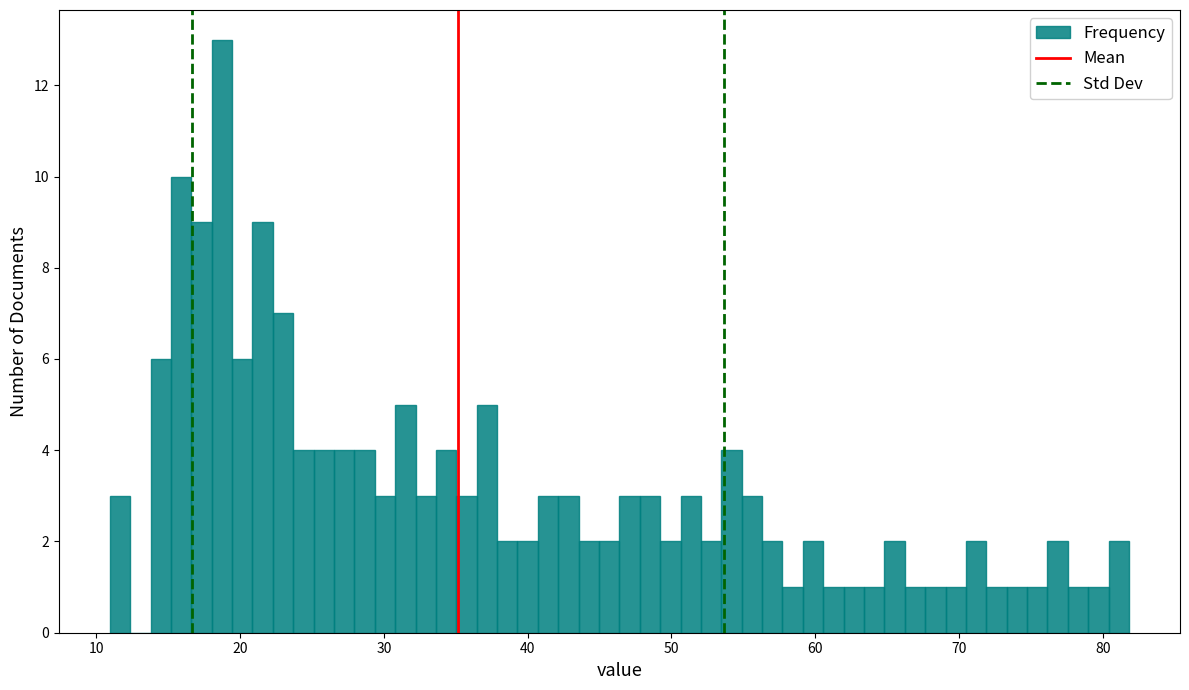

Read against the x-axis, roughly where is the centre of the tallest bar?

19